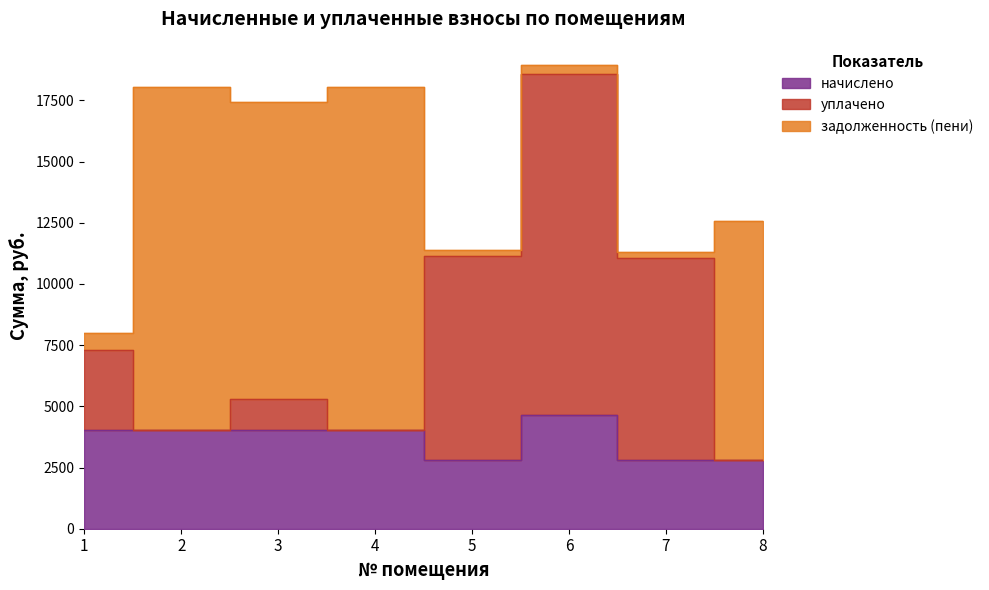

True or false: задолженность (пени) has a value of 14025.0 at 4.

True